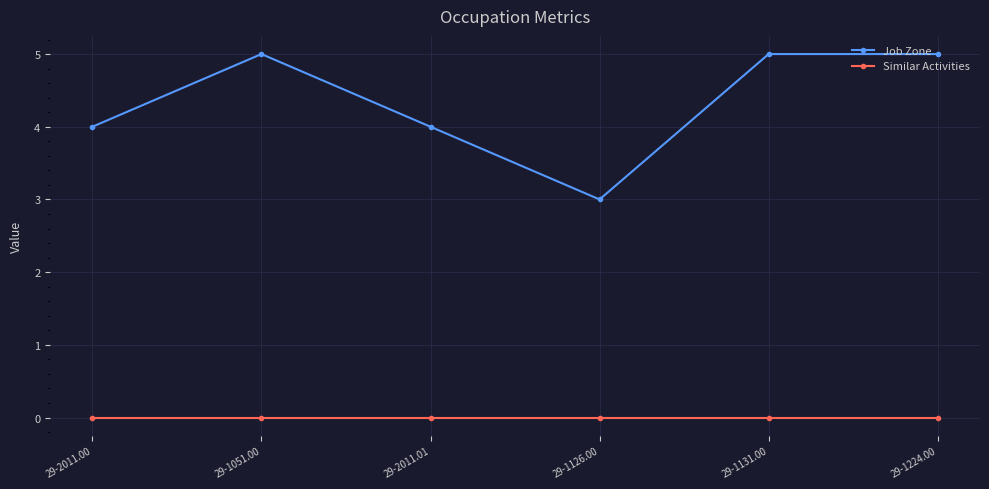

List the series in order of their peak value, lowest first.

Similar Activities, Job Zone